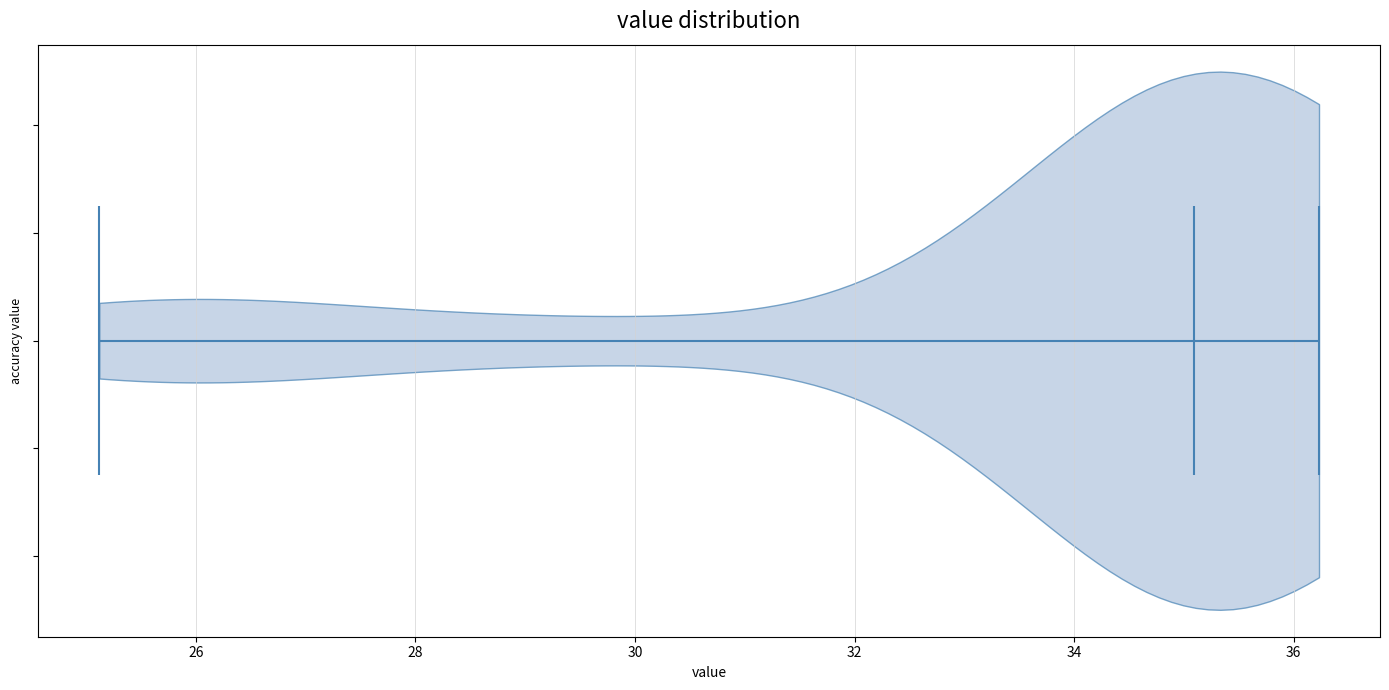

Read this violin plot against the x-axis: where its median line is, and the lowest and highest points the violin reaches. The values are not printed on the chart, so give them approximately, as read against the axis.

median line 35.0, lowest point 25.2, highest point 36.2